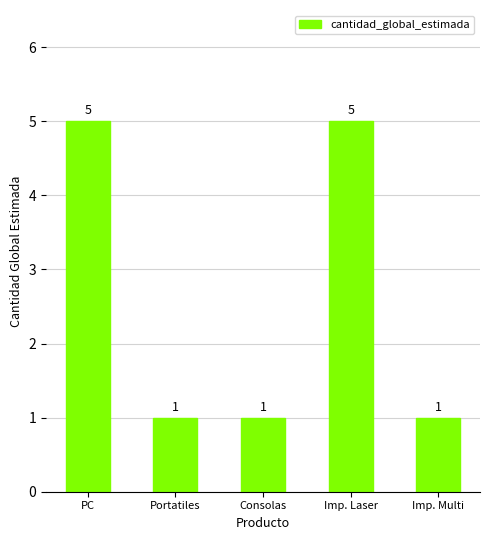

True or false: the data shows 7 at PC.

False